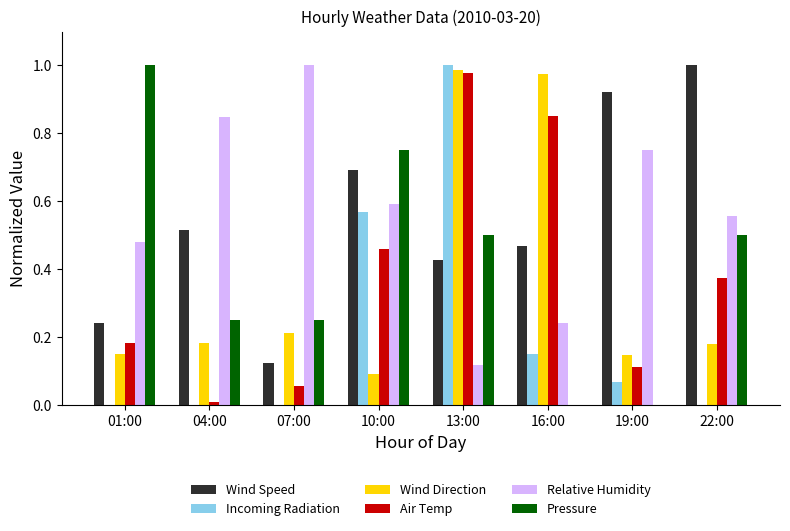

Where is Wind Speed nearest to the value 0?

07:00